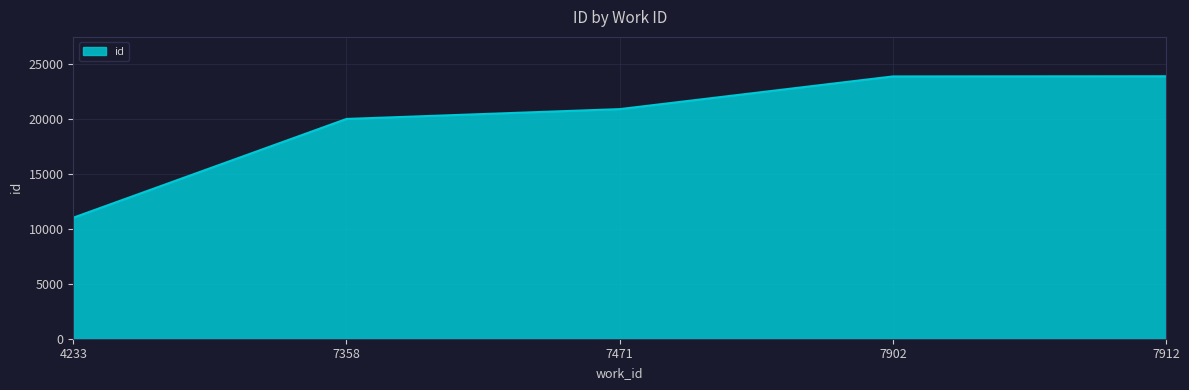

What is the greatest value displayed?

23900